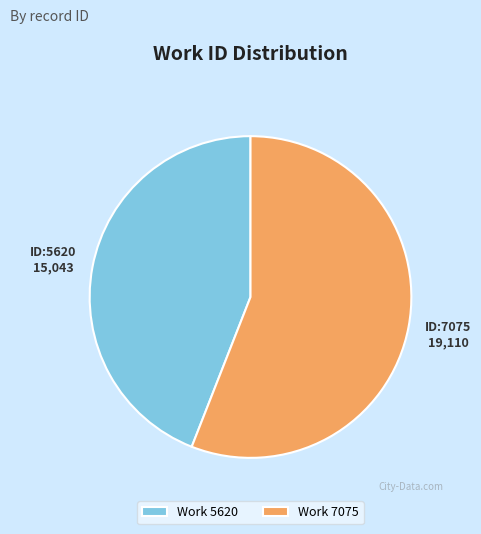

Is it true that Work 5620 is 44% of the pie?

True